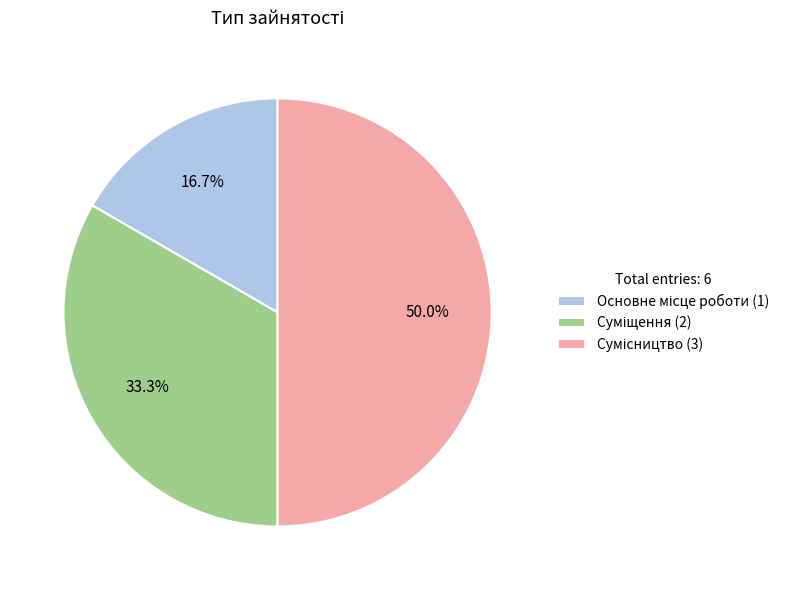

How many segments does this pie chart have?

3